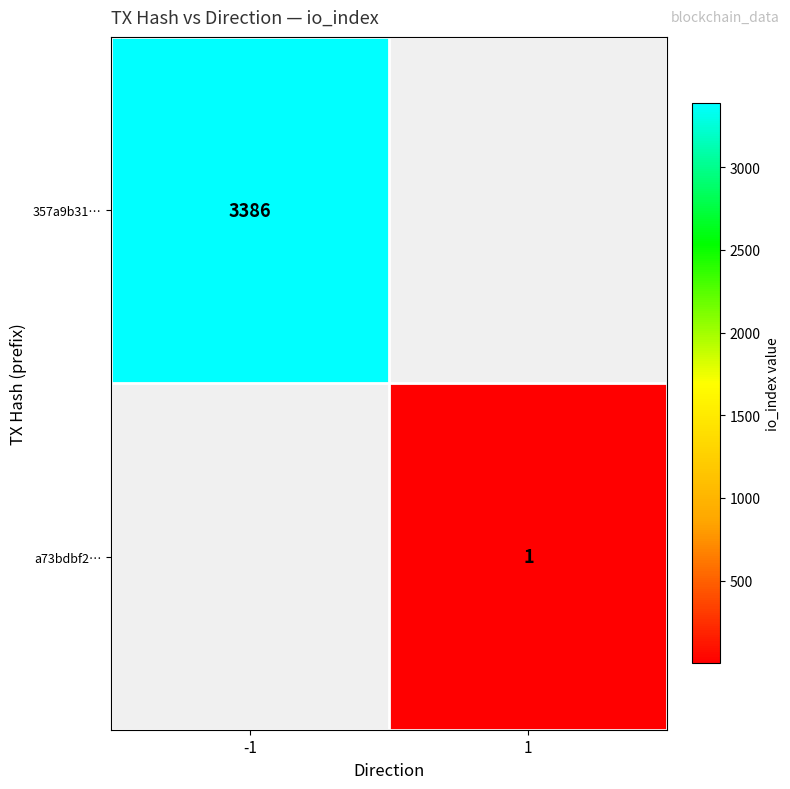

How many data points does each series have?

2